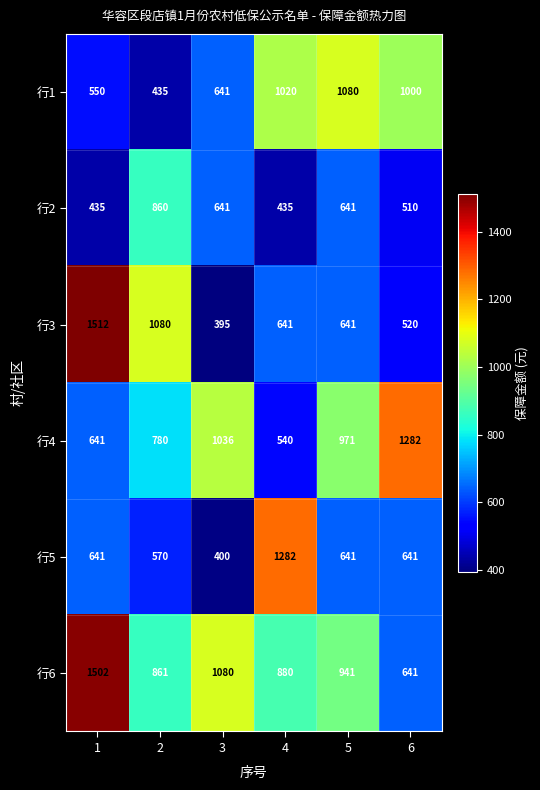

What is the difference between the maximum and minimum values in the 行5 series?

882